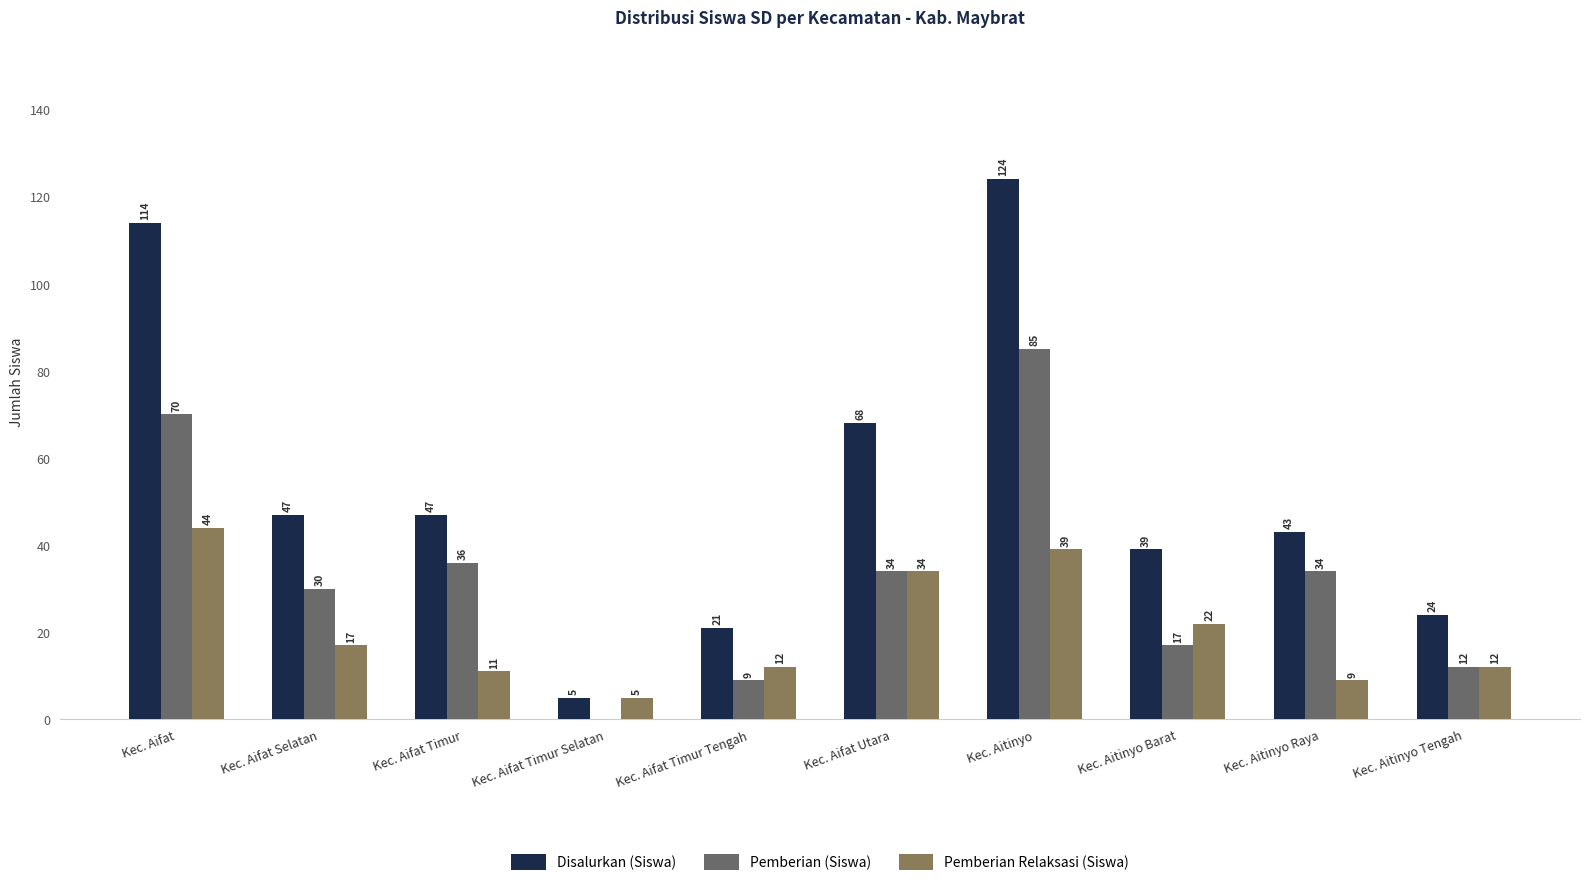

How many distinct data groups are displayed?

3